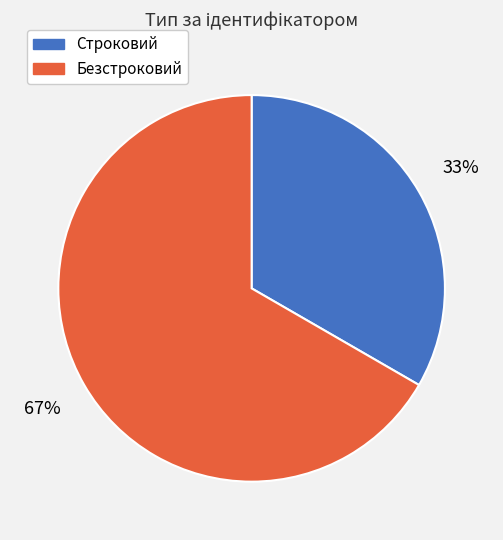

Count the number of slices in the pie.

2